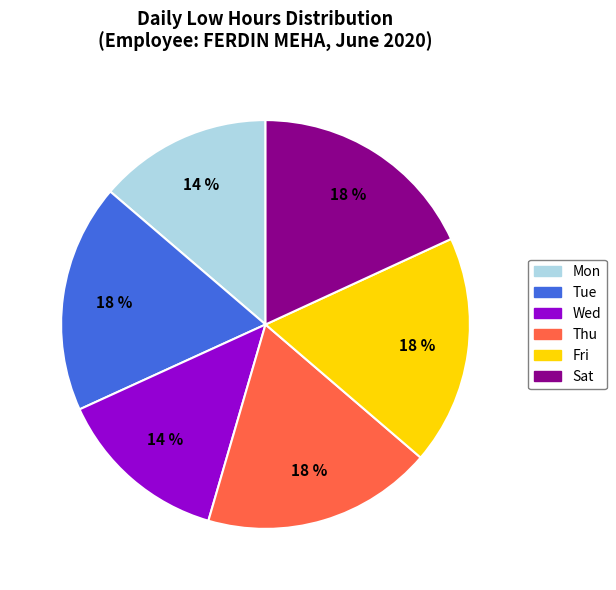

To the nearest percent, what is the average slice percentage?

17%